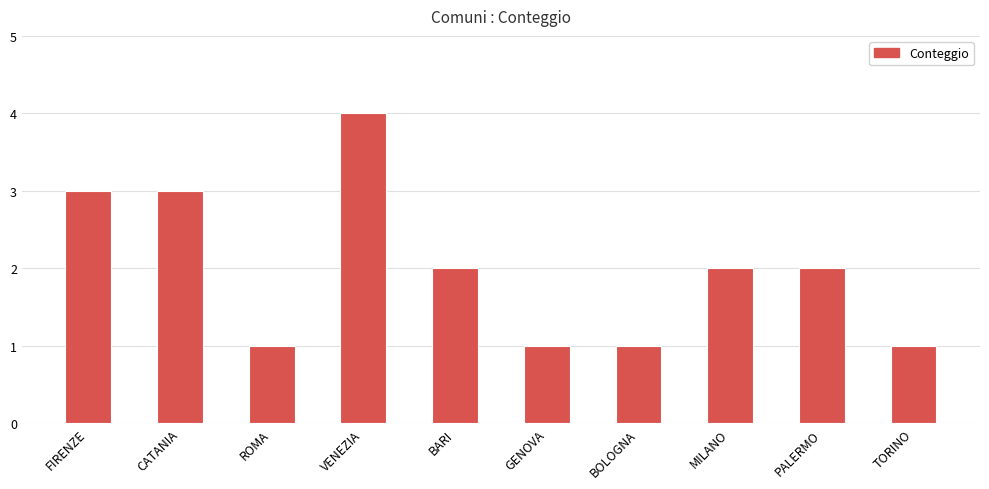

True or false: the data shows 6 at VENEZIA.

False